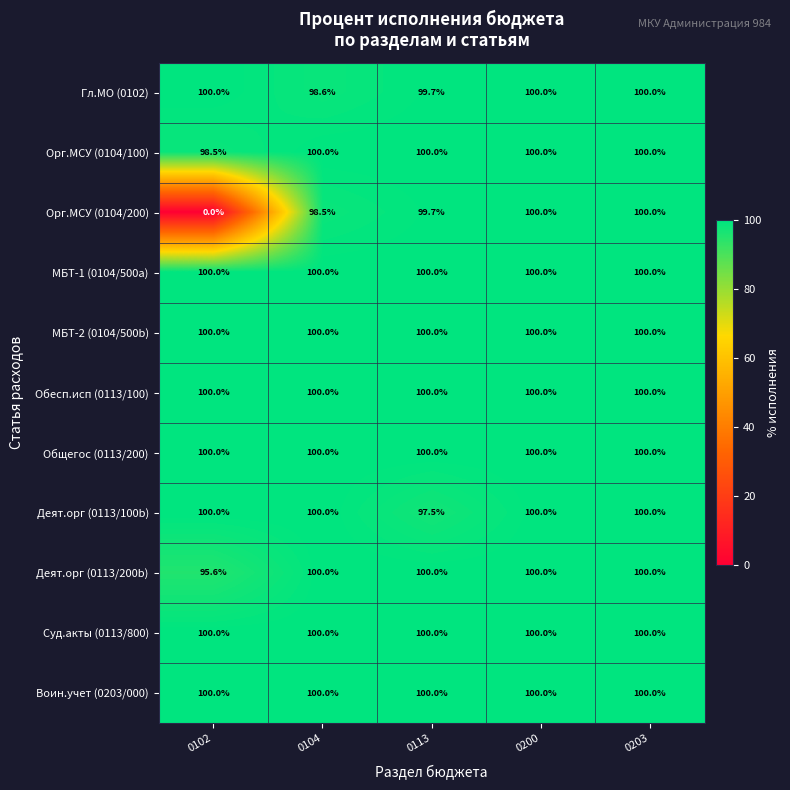

What is the sum of the Орг.МСУ (0104/100) values at 0102 and 0203?

198.5